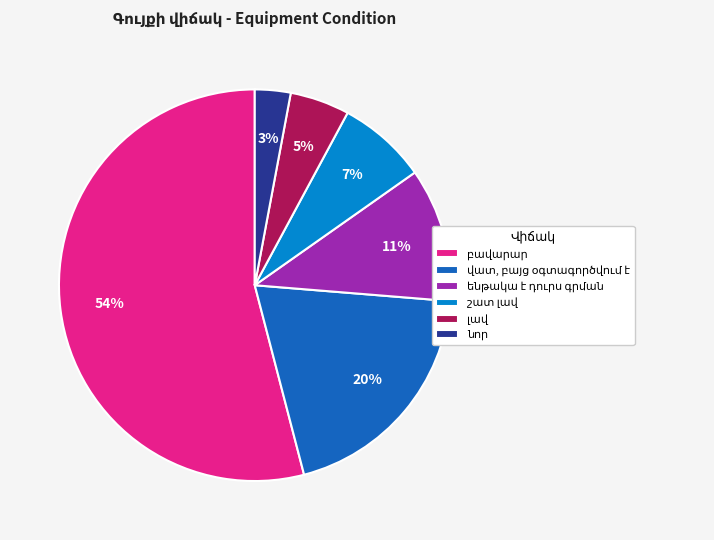

Does any single category account for the majority?

Yes